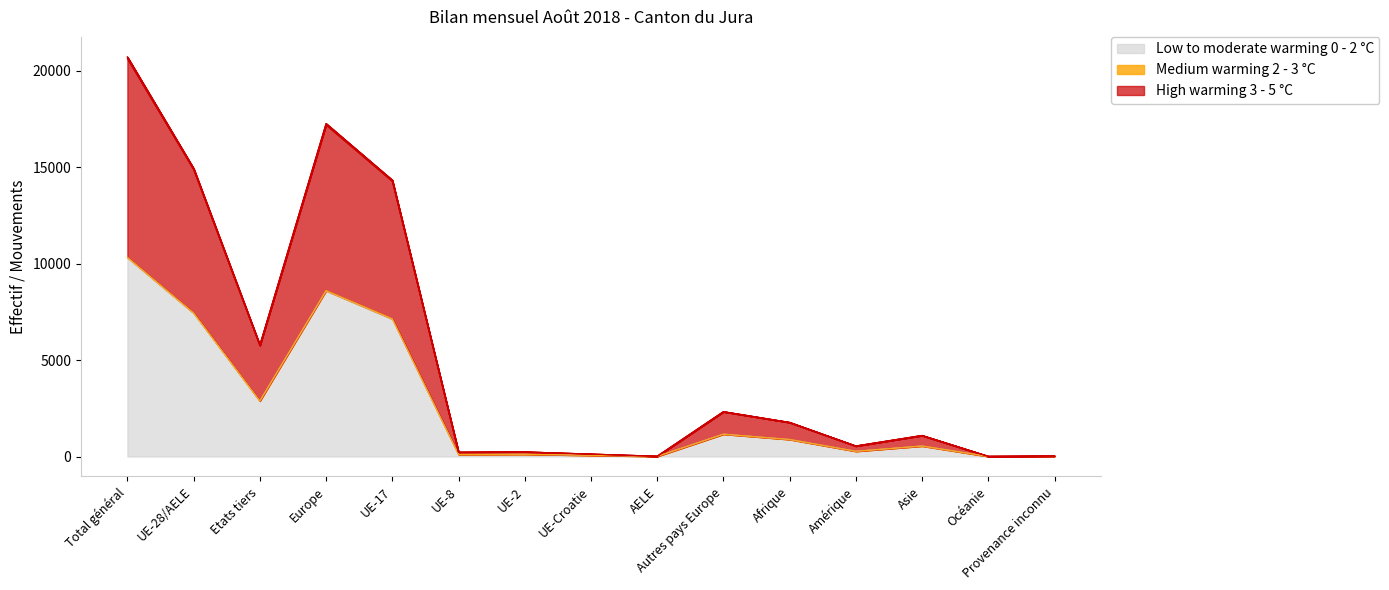

What is the total value across all series at AELE?

16